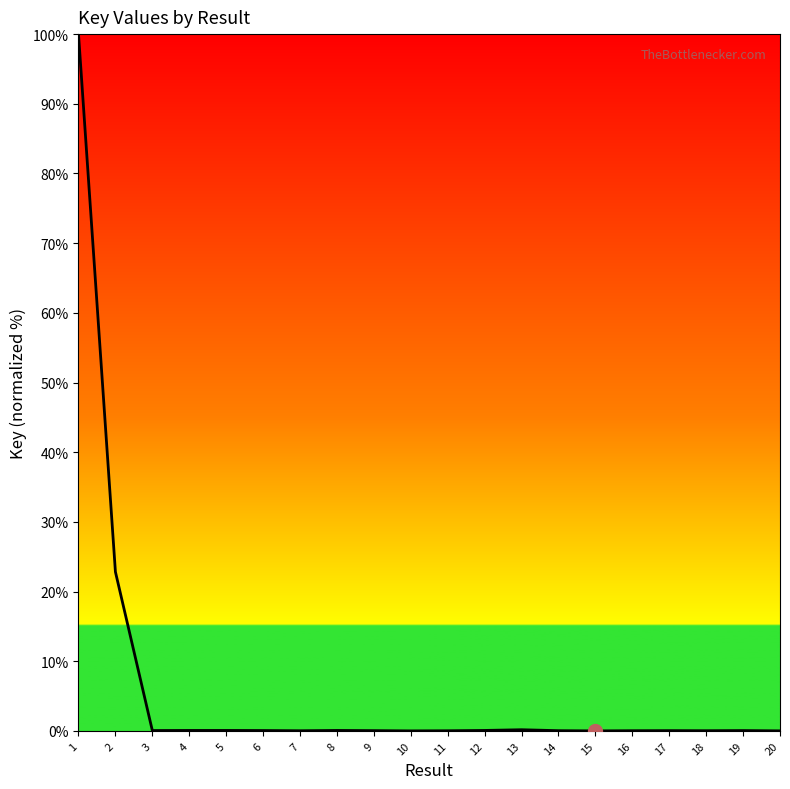

What is the maximum value shown in the chart?

100.0